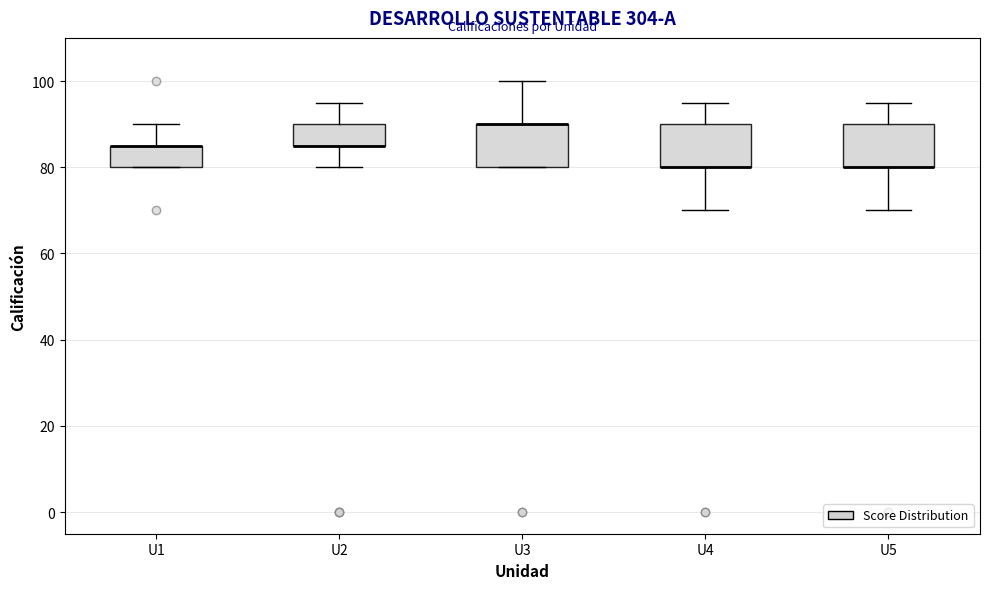

Where does the upper whisker of the box for U3 end on the y-axis? The values are not printed on the chart, so give them approximately, as read against the axis.

100